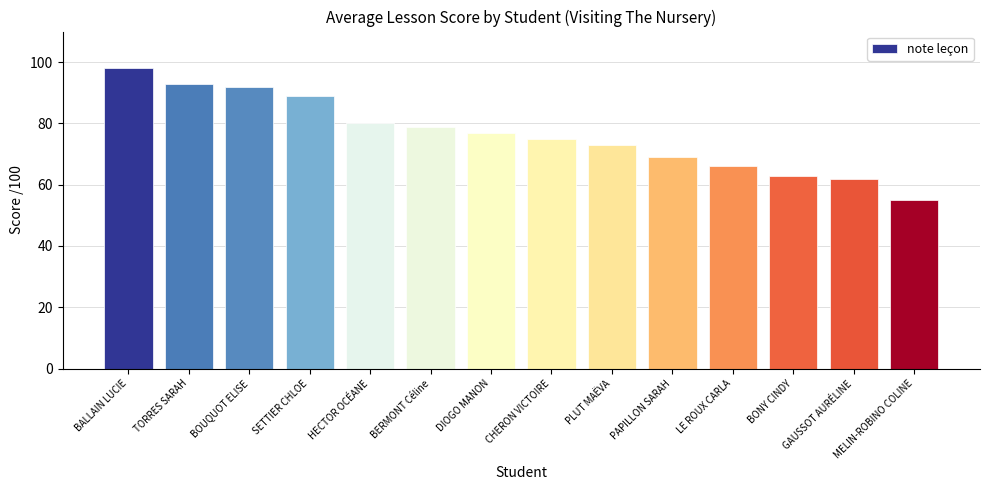

True or false: the data shows 50 at BOUQUOT ELISE.

False